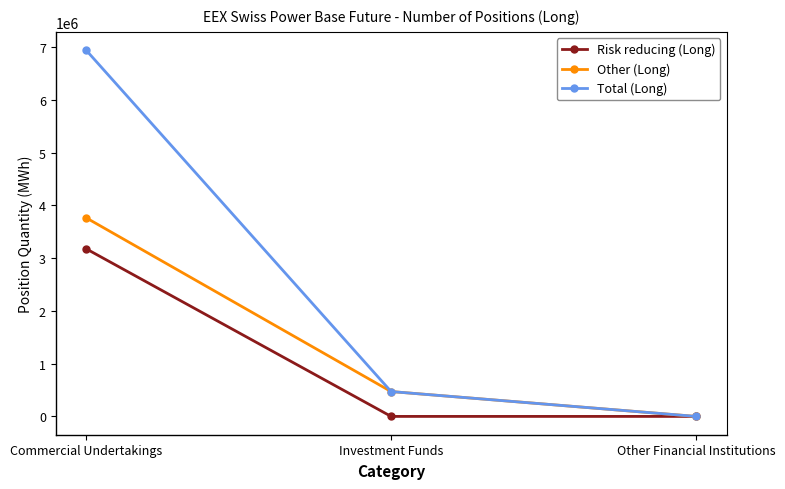

Which series has the largest total across all categories?

Total (Long)